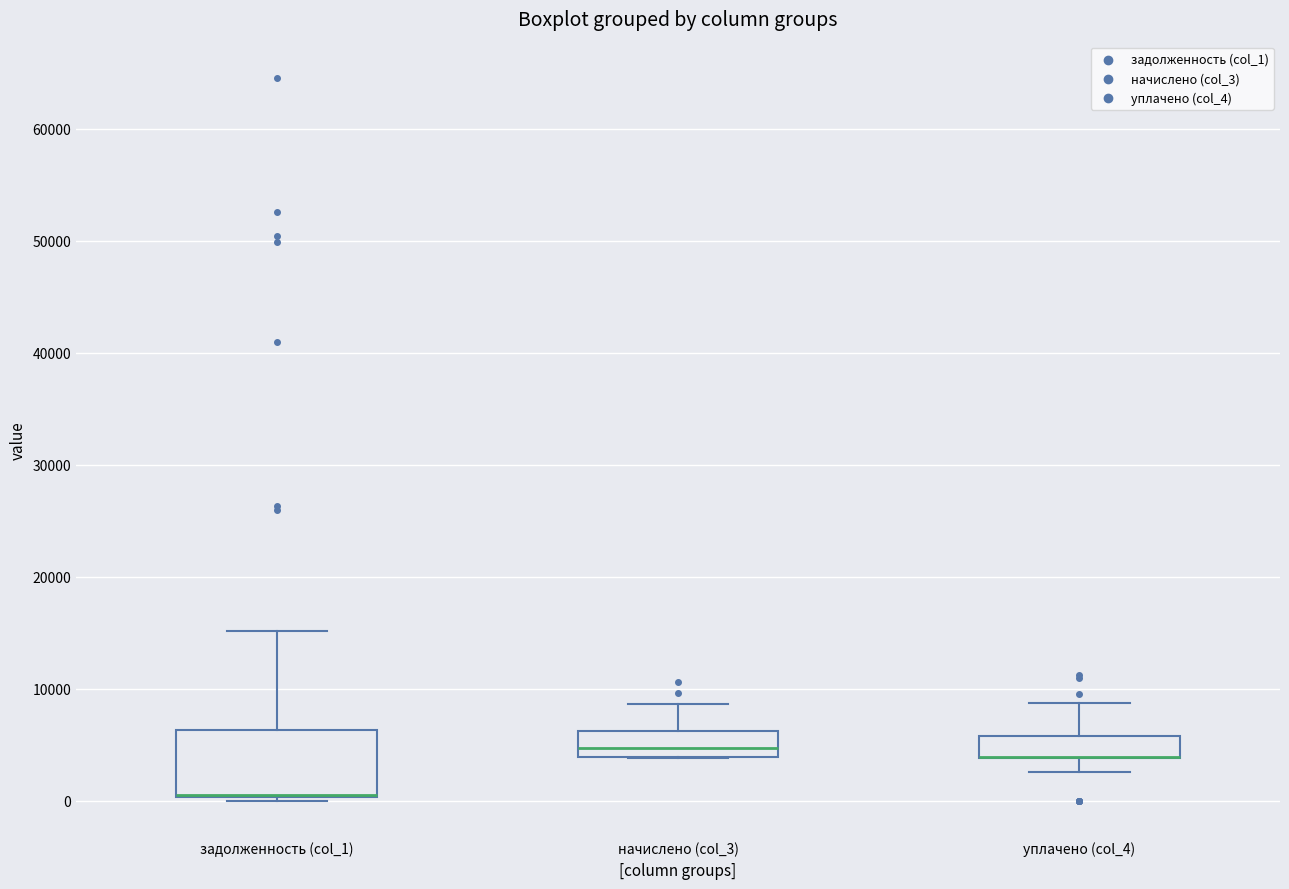

Reading left to right, transcribe this box plot: for each box, give where its median line is, the range the box spans, and where its two whiskers end, as read against the y-axis. The values are not printed on the chart, so give them approximately, as read against the axis.

задолженность (col_1): median 1000 (drawn on the box's lower edge), box 0 to 6000, whiskers 0 (just below the box's lower edge) to 15000
начислено (col_3): median 5000, box 4000 to 6000, whiskers 4000 to 9000
уплачено (col_4): median 4000 (drawn on the box's lower edge), box 4000 to 6000, whiskers 3000 to 9000